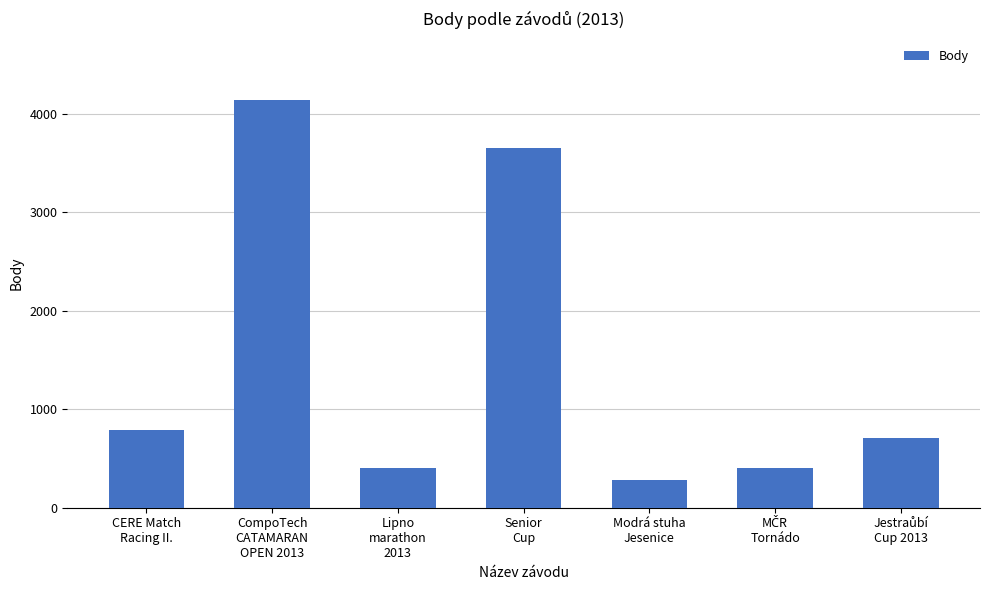

What is the average value?

1482